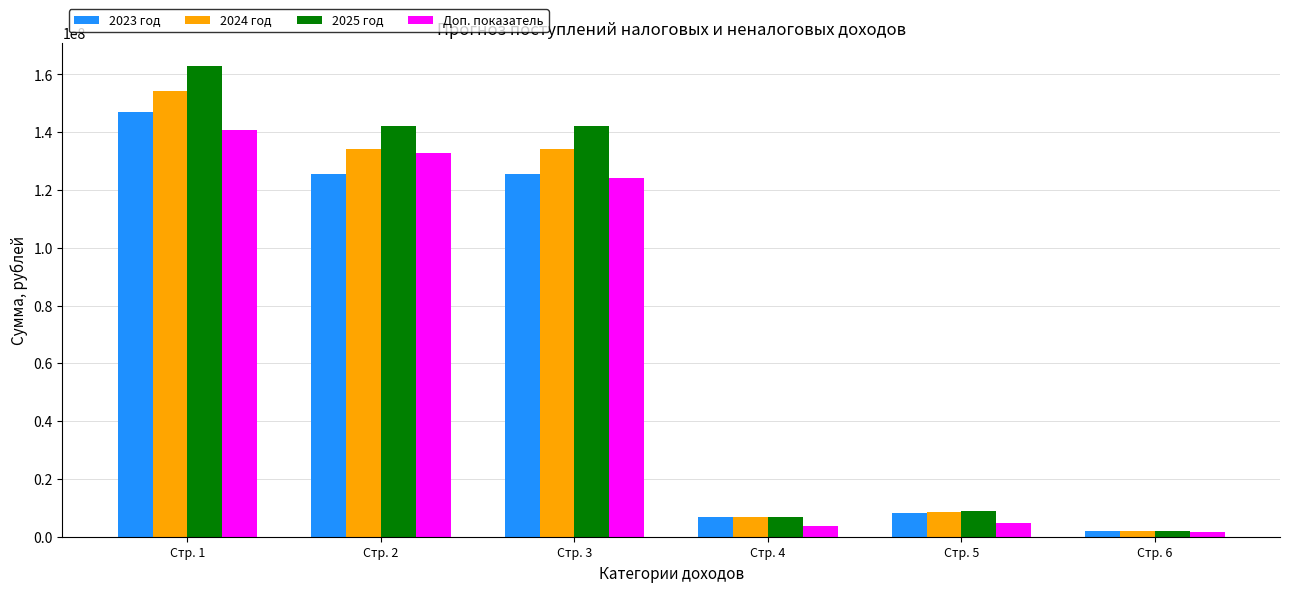

What is the difference between the maximum and minimum values in the Доп. показатель series?

139035240.0